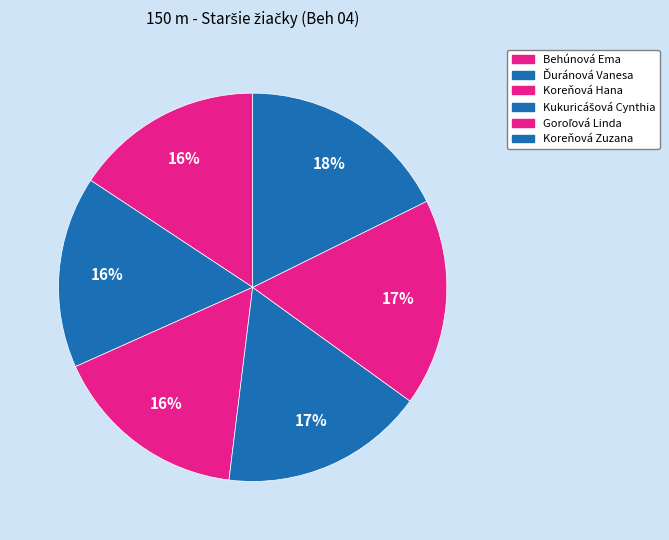

Is Ďuránová Vanesa the majority of the pie?

No